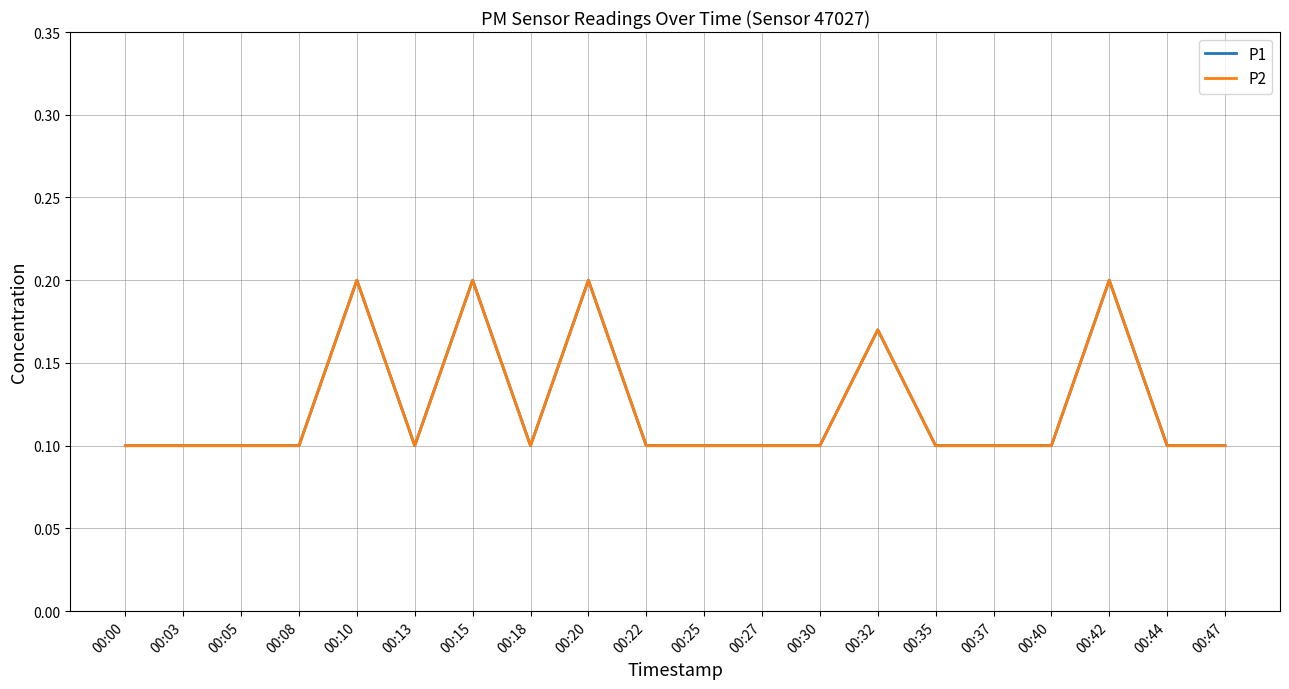

Is this an area chart (filled region under the line)?

No